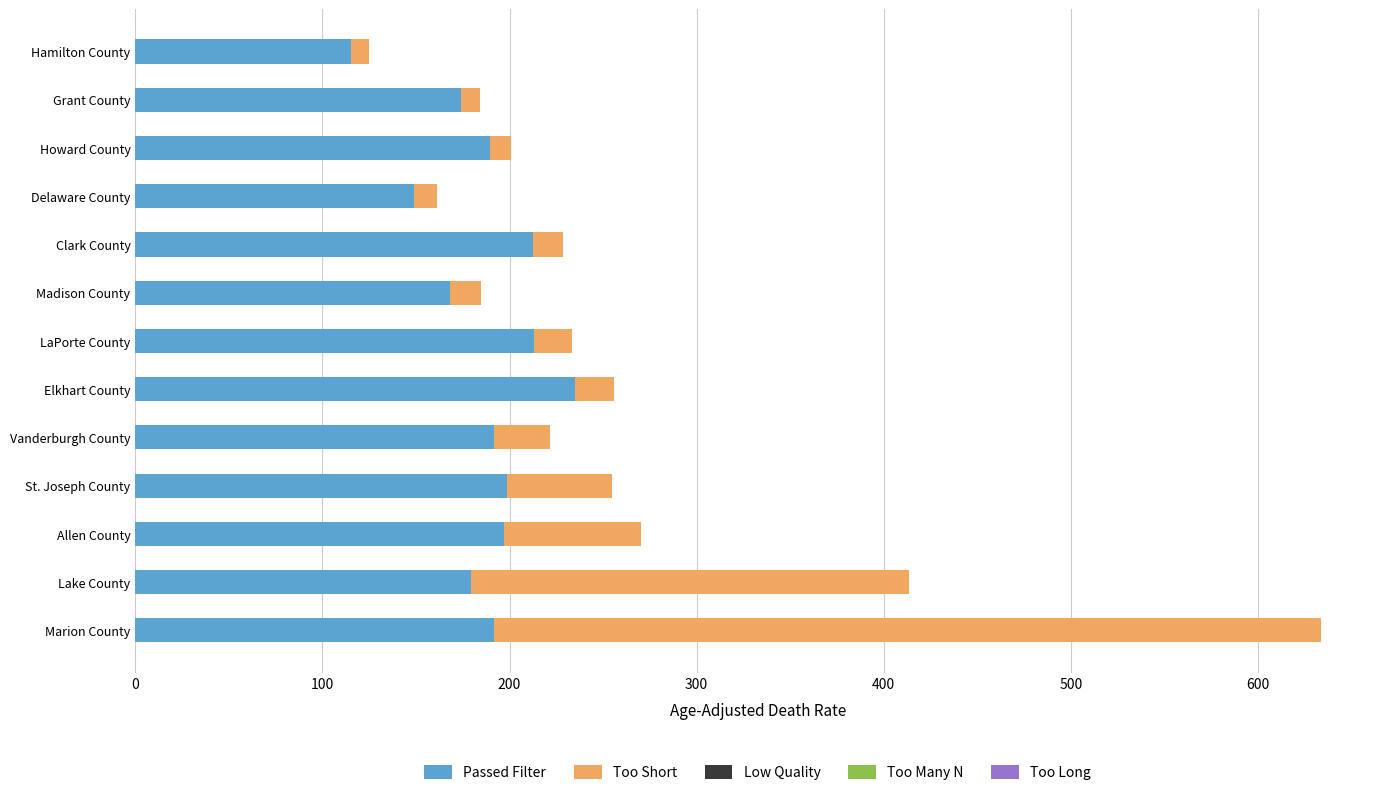

What is the difference between the maximum and minimum values in the Passed Filter series?

119.8